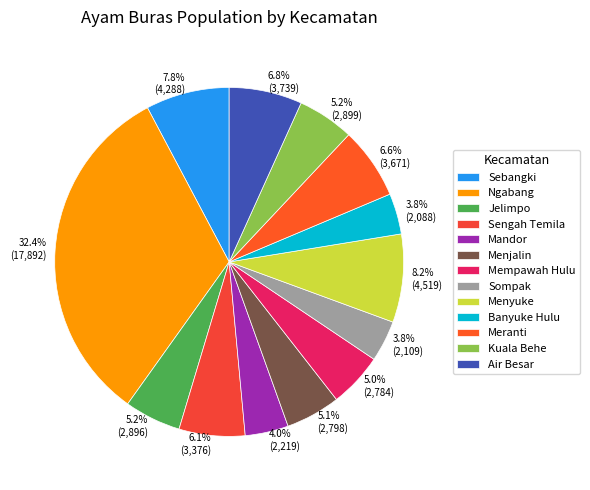

How much of the chart is everything except 8.2% (4,519)?

91.8%